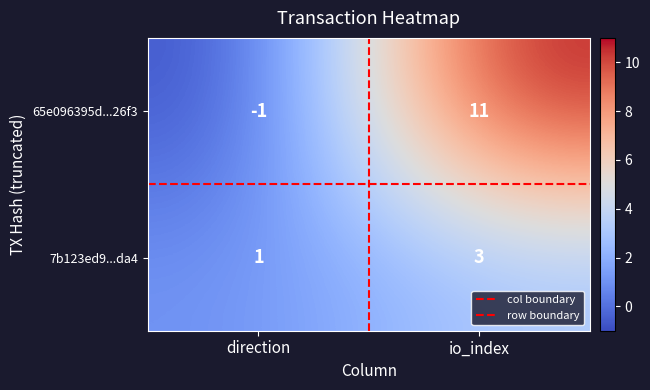

List the series in order of their peak value, highest first.

65e096395d...26f3, 7b123ed9...da4